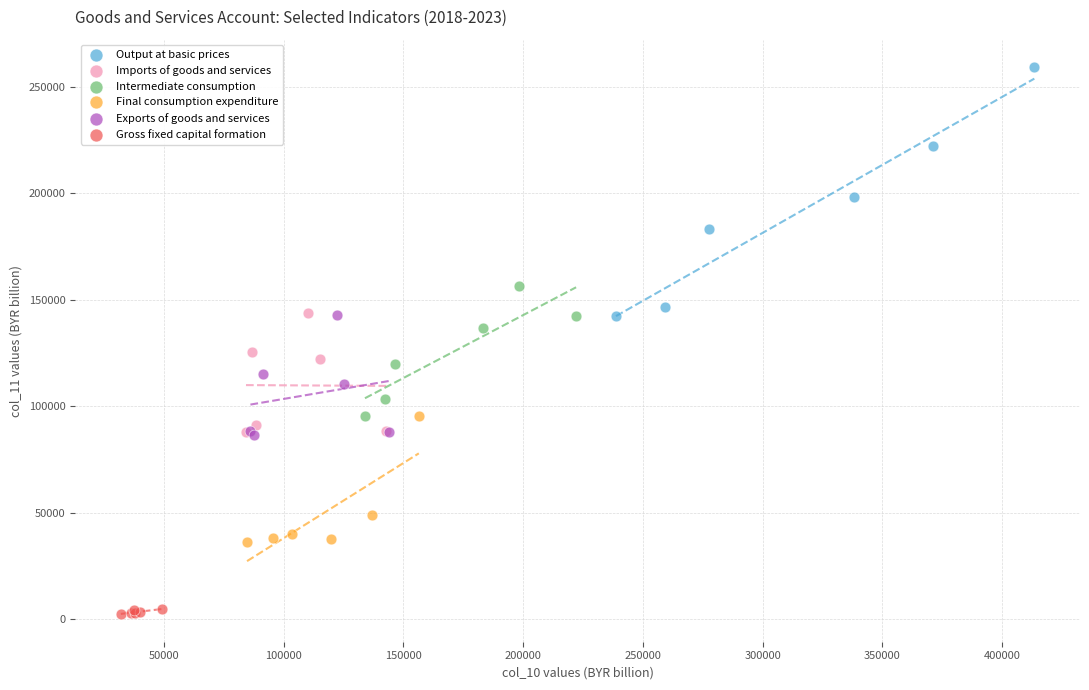

Which series has the widest spread of Y values?

Output at basic prices